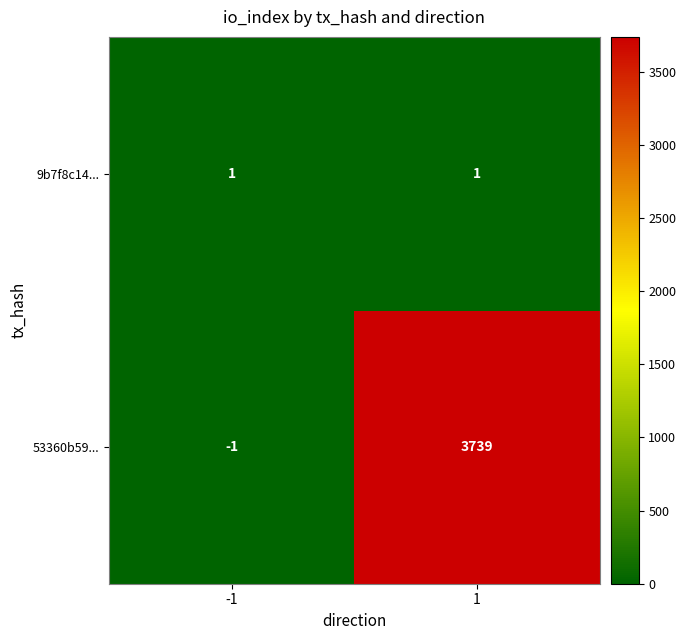

Which series has the widest spread of values?

53360b59...